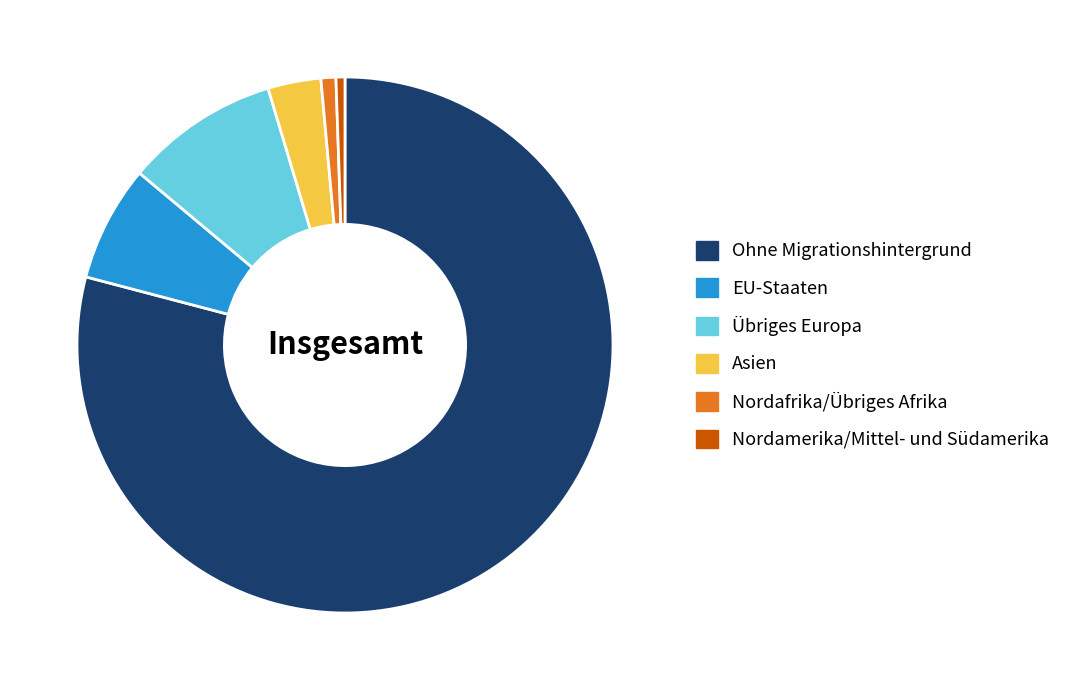

True or false: Nordafrika/Übriges Afrika accounts for 1% of the total.

True